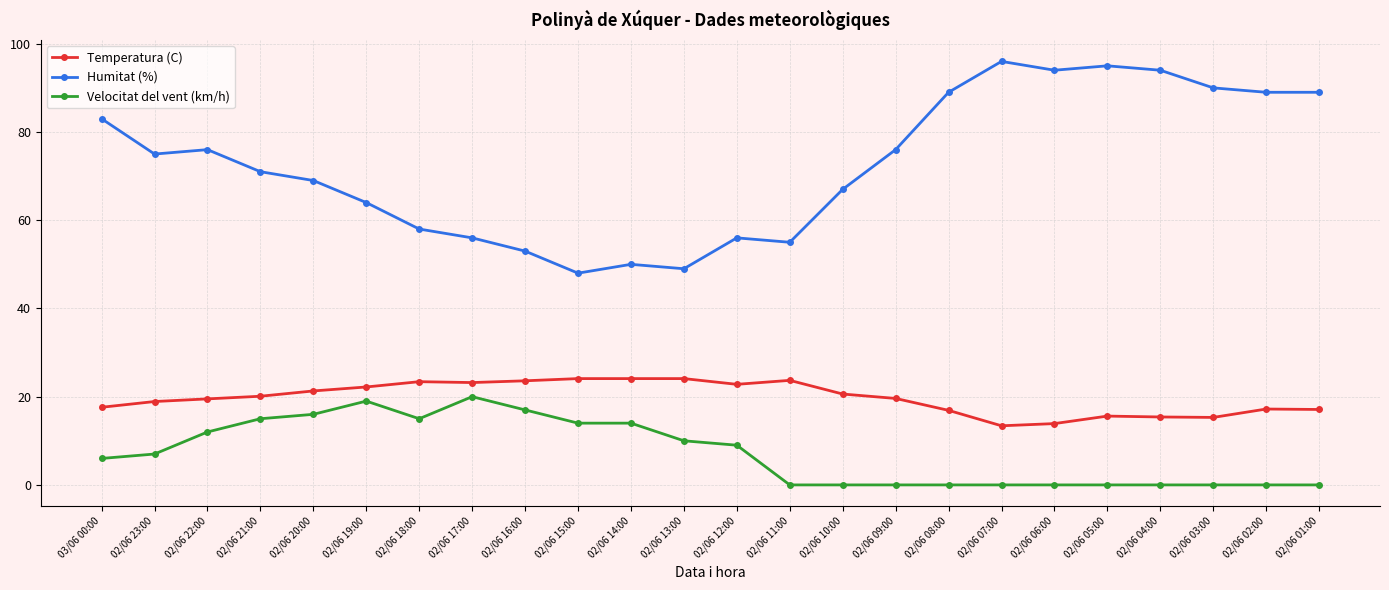

Which series has the largest total across all categories?

Humitat (%)